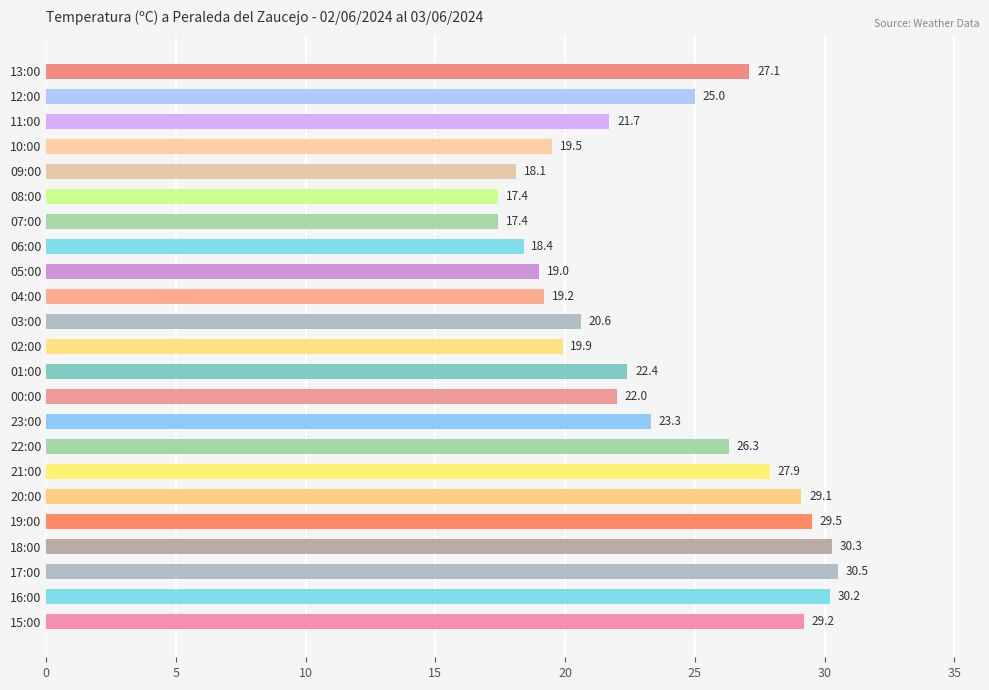

What is the ratio of the value at 23:00 to the value at 04:00?

1.2